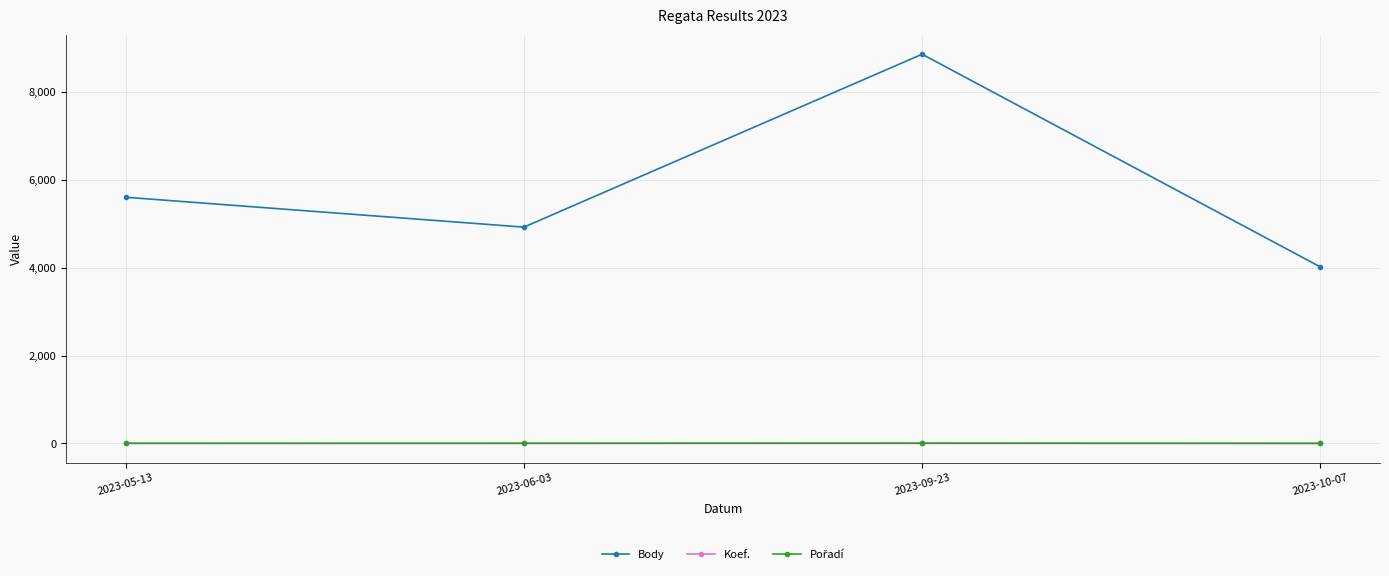

Between 2023-09-23 and 2023-10-07, which series saw the biggest shift?

Body